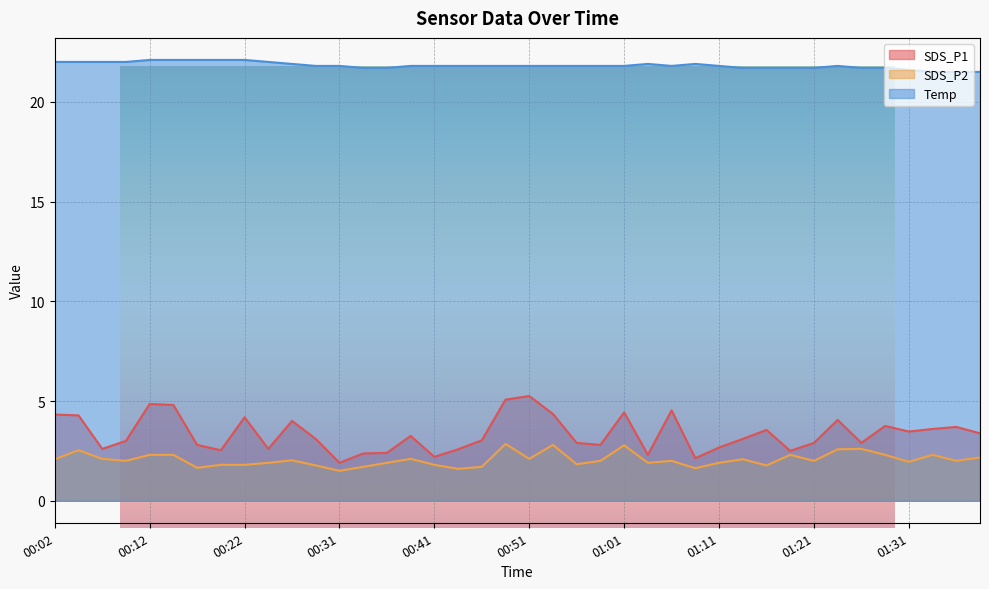

Which series changed the most between 00:26 and 01:16?

SDS_P1